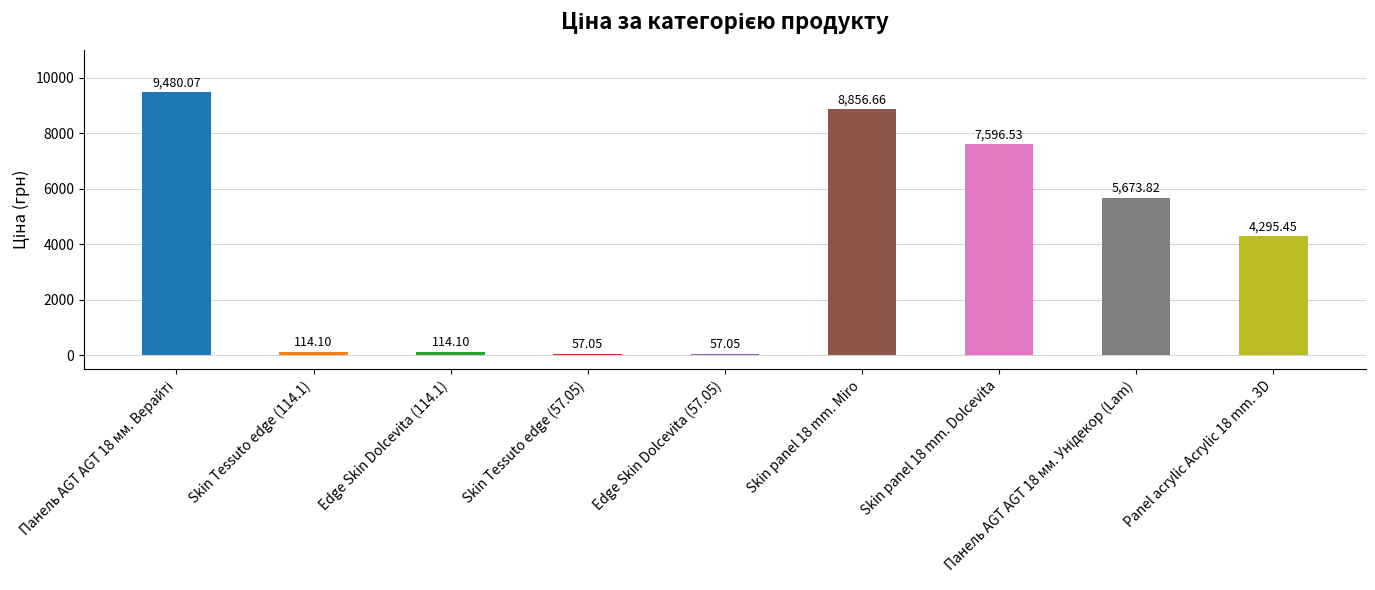

What is the ratio of the value at Skin panel 18 mm. Miro to the value at Edge Skin Dolcevita (57.05)?

155.2